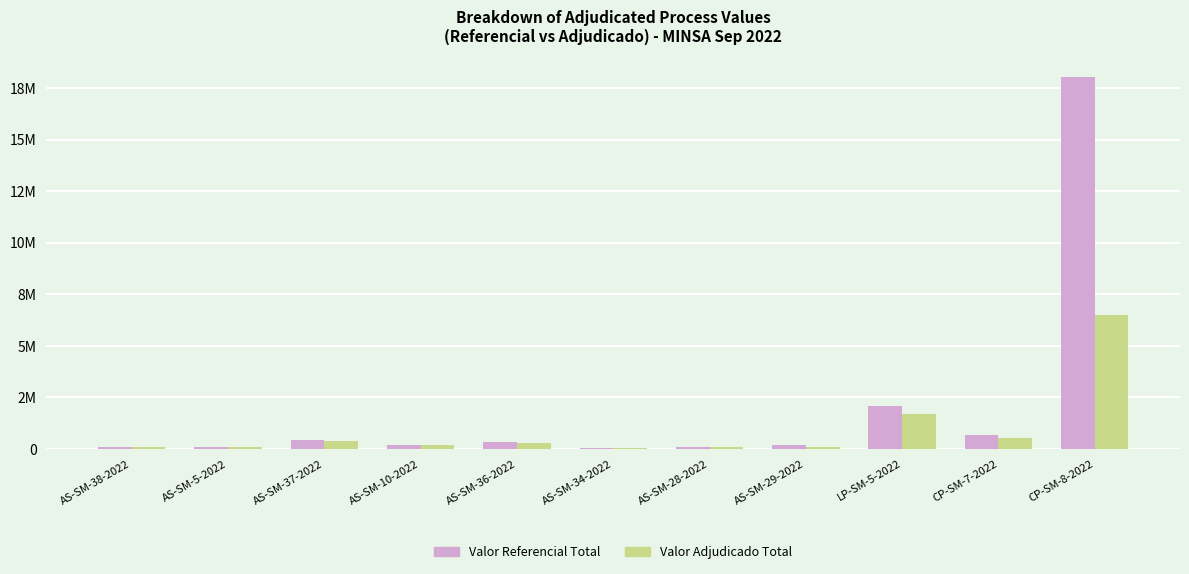

What is the spread (max minus min) of values at AS-SM-29-2022?

90612.8